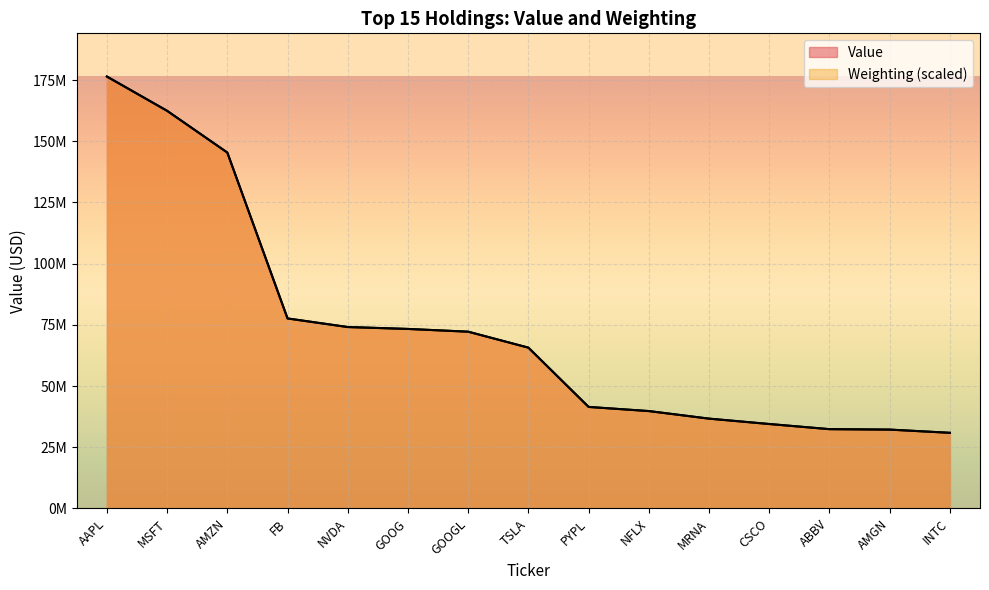

The value of Weighting at FB is 19351909.2. True or false?

False